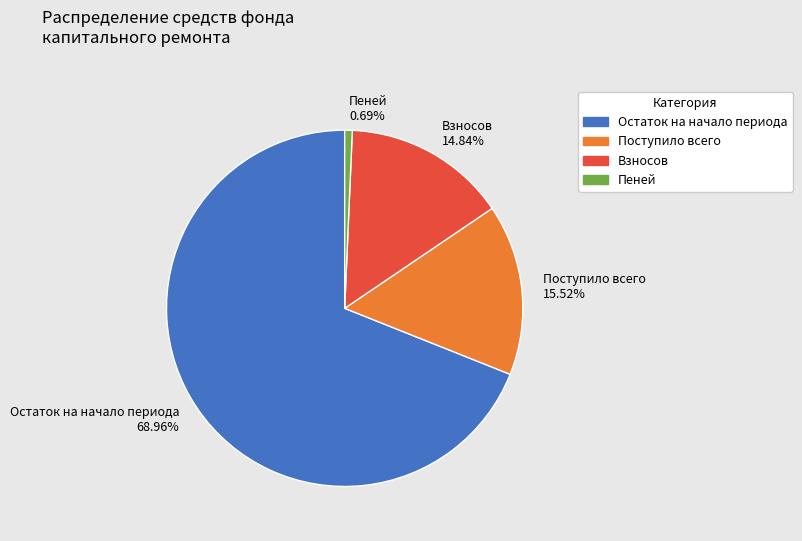

What percentage is the Пеней slice, to the nearest percent?

1%